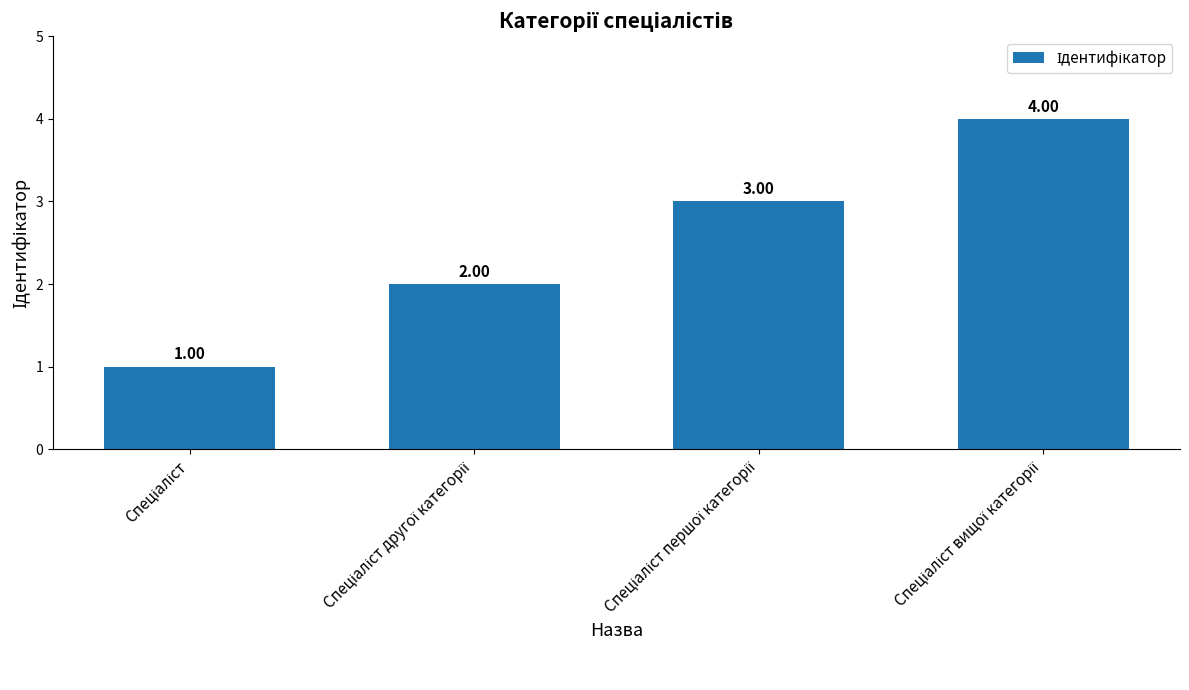

What is the difference between the maximum and minimum values?

3